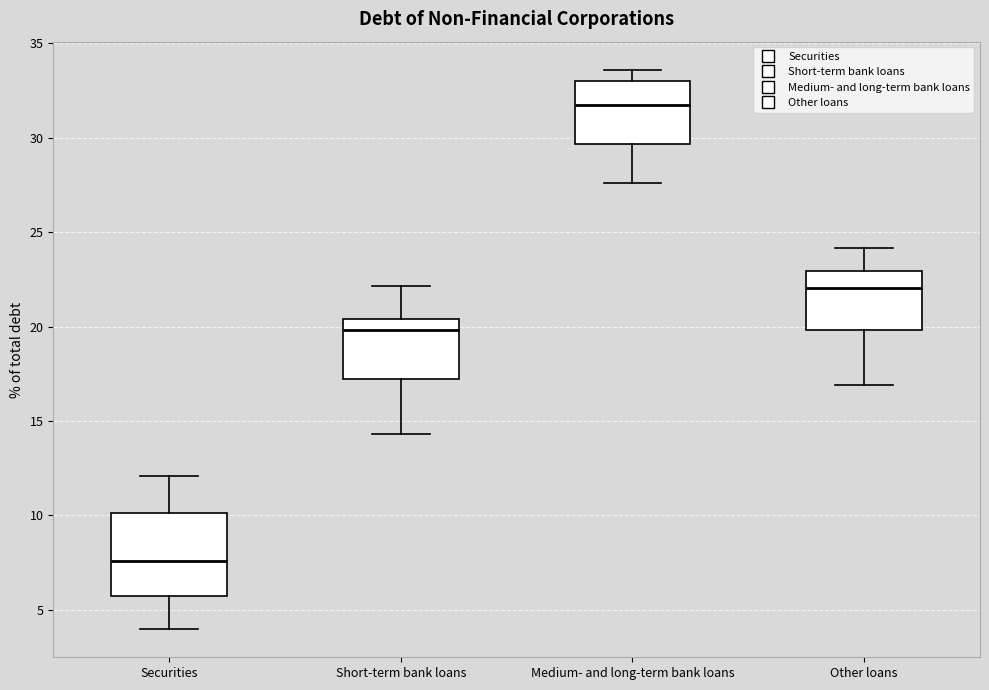

Which box has the lowest median line?

Securities